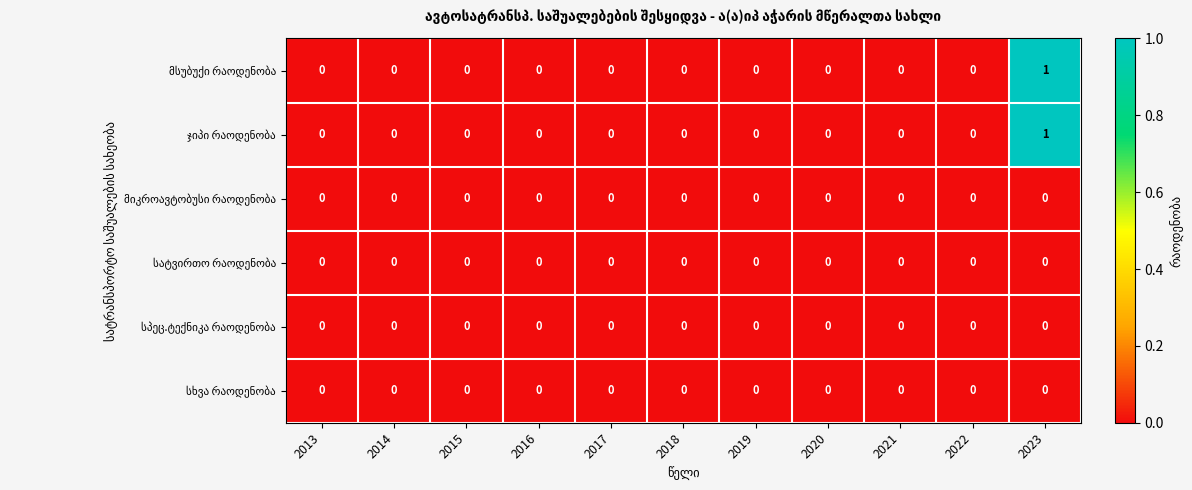

At which category is the sum across all series the highest?

2023